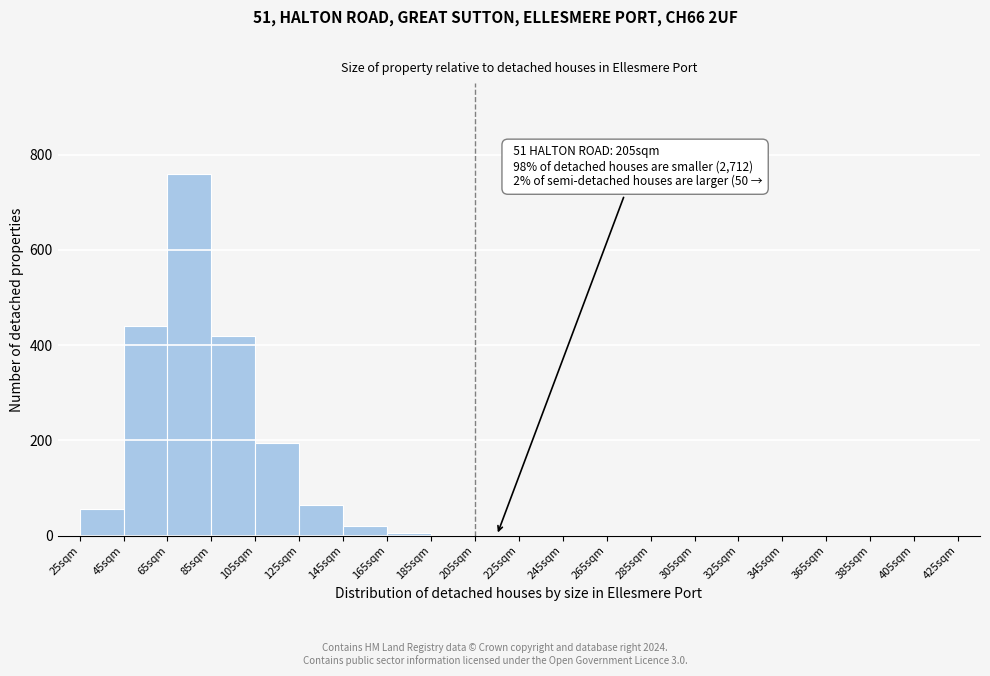

Over which range of the x-axis is the bar tallest?

65 to 85